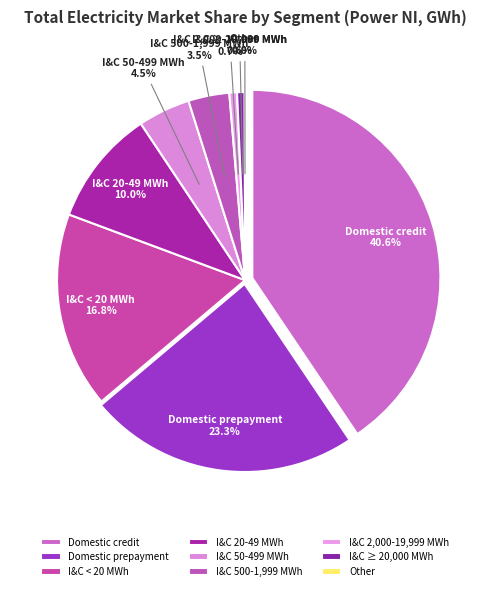

What percentage do I&C ≥ 20,000 MWh and I&C 20-49 MWh together represent?

10.6%